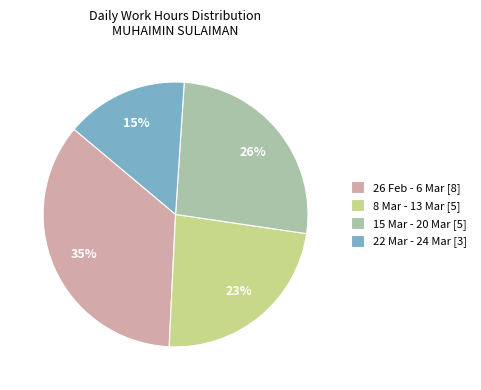

Is there any slice that represents more than half of the pie?

No